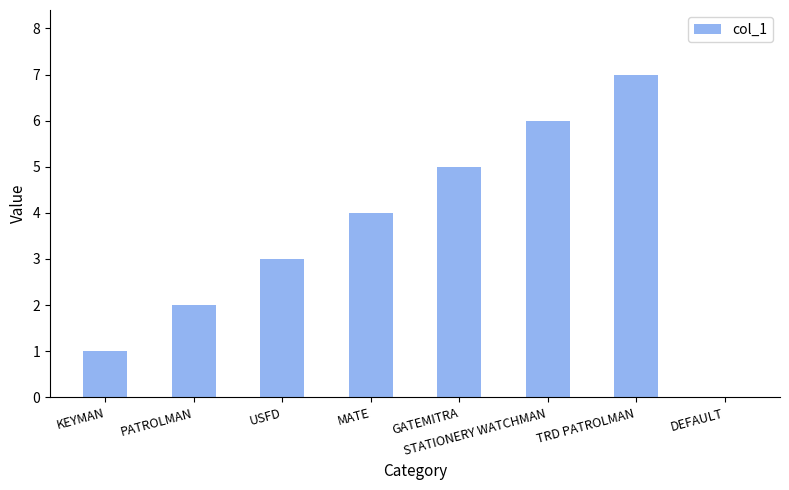

Are the bars grouped side by side (vs. stacked)?

No